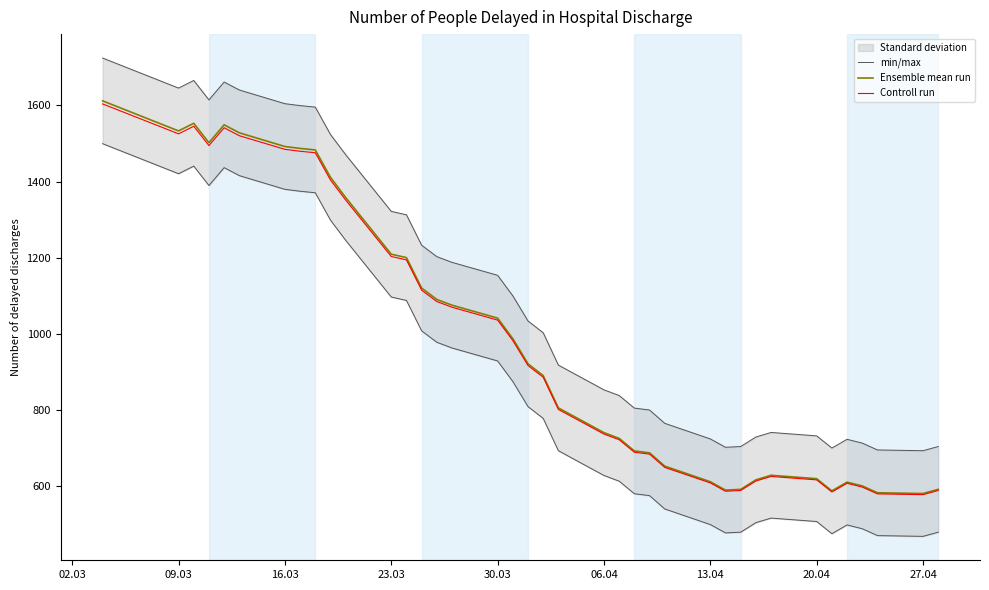

What is the value of the Ensemble mean run point at the 18th from the left?

987.0